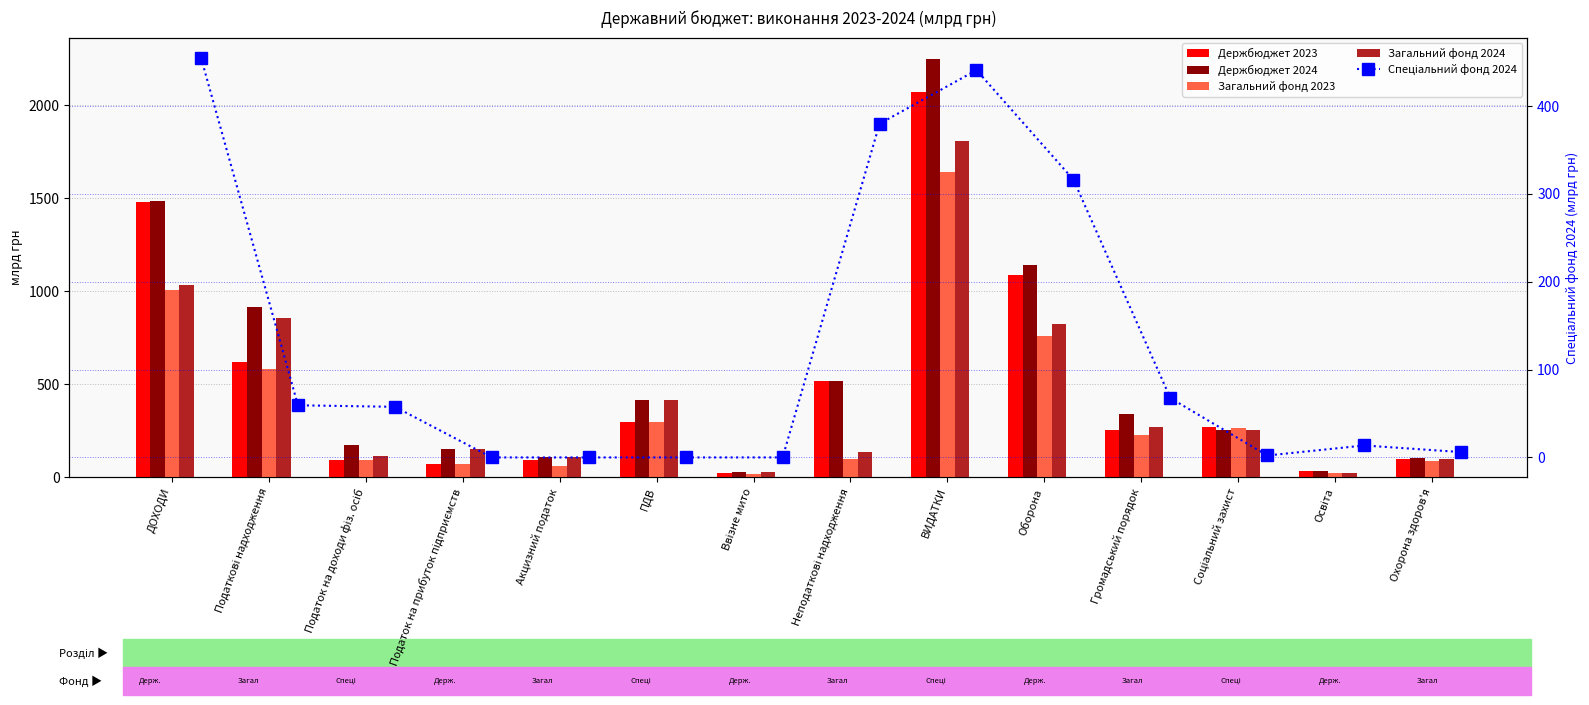

Does the chart contain any negative values?

No